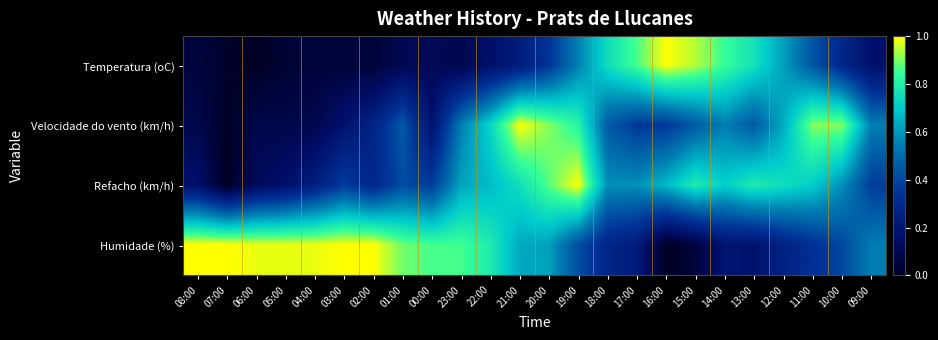

At how many categories does at least one series exceed 0?

24